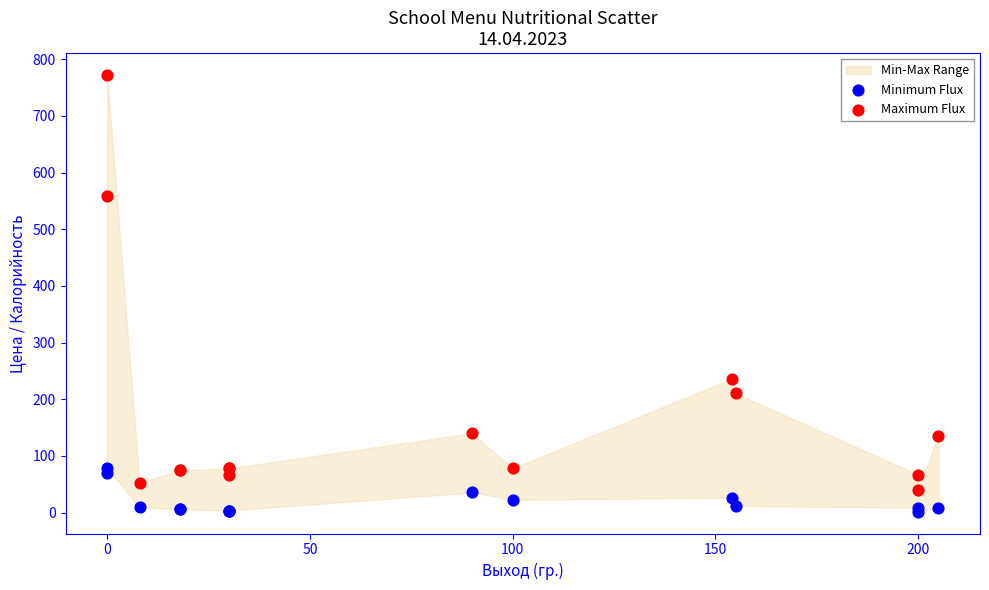

Which series reaches the minimum Y coordinate?

Minimum Flux